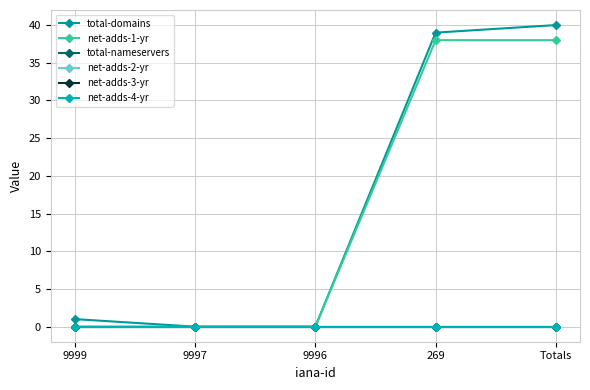

Reading right to left, what are all the values shown in this chart?

total-domains: Totals=40	269=39	9996=0	9997=0	9999=1
net-adds-1-yr: Totals=38	269=38	9996=0	9997=0	9999=0
total-nameservers: Totals=0	269=0	9996=0	9997=0	9999=0
net-adds-2-yr: Totals=0	269=0	9996=0	9997=0	9999=0
net-adds-3-yr: Totals=0	269=0	9996=0	9997=0	9999=0
net-adds-4-yr: Totals=0	269=0	9996=0	9997=0	9999=0